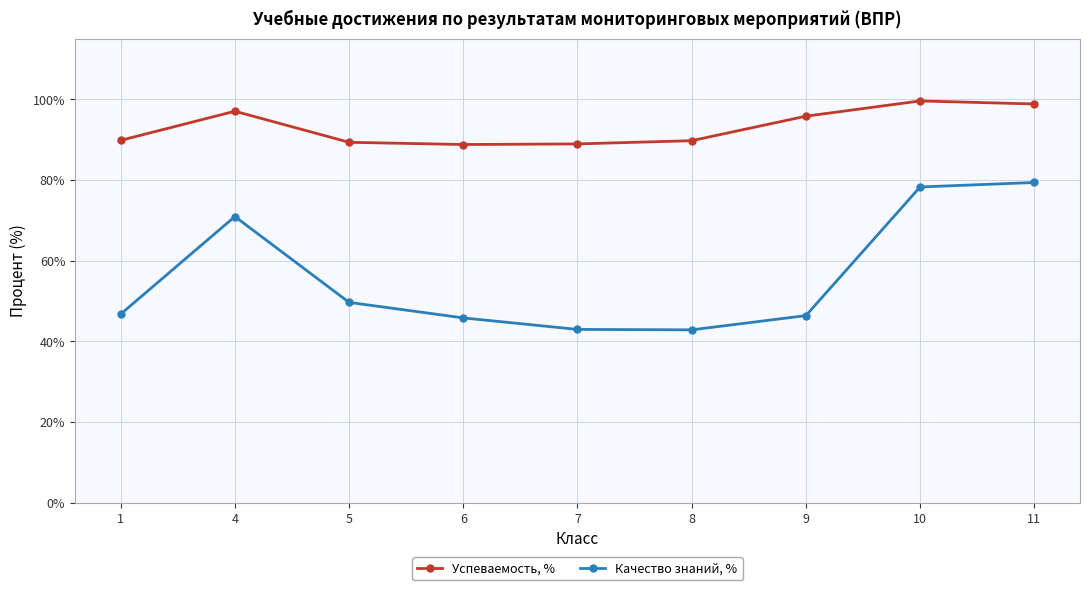

True or false: Качество знаний, % has a value of 115.2 at 4.

False